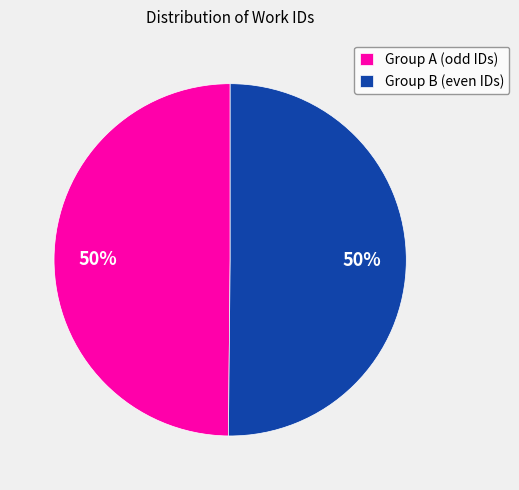

To the nearest percent, what is the average slice percentage?

50%